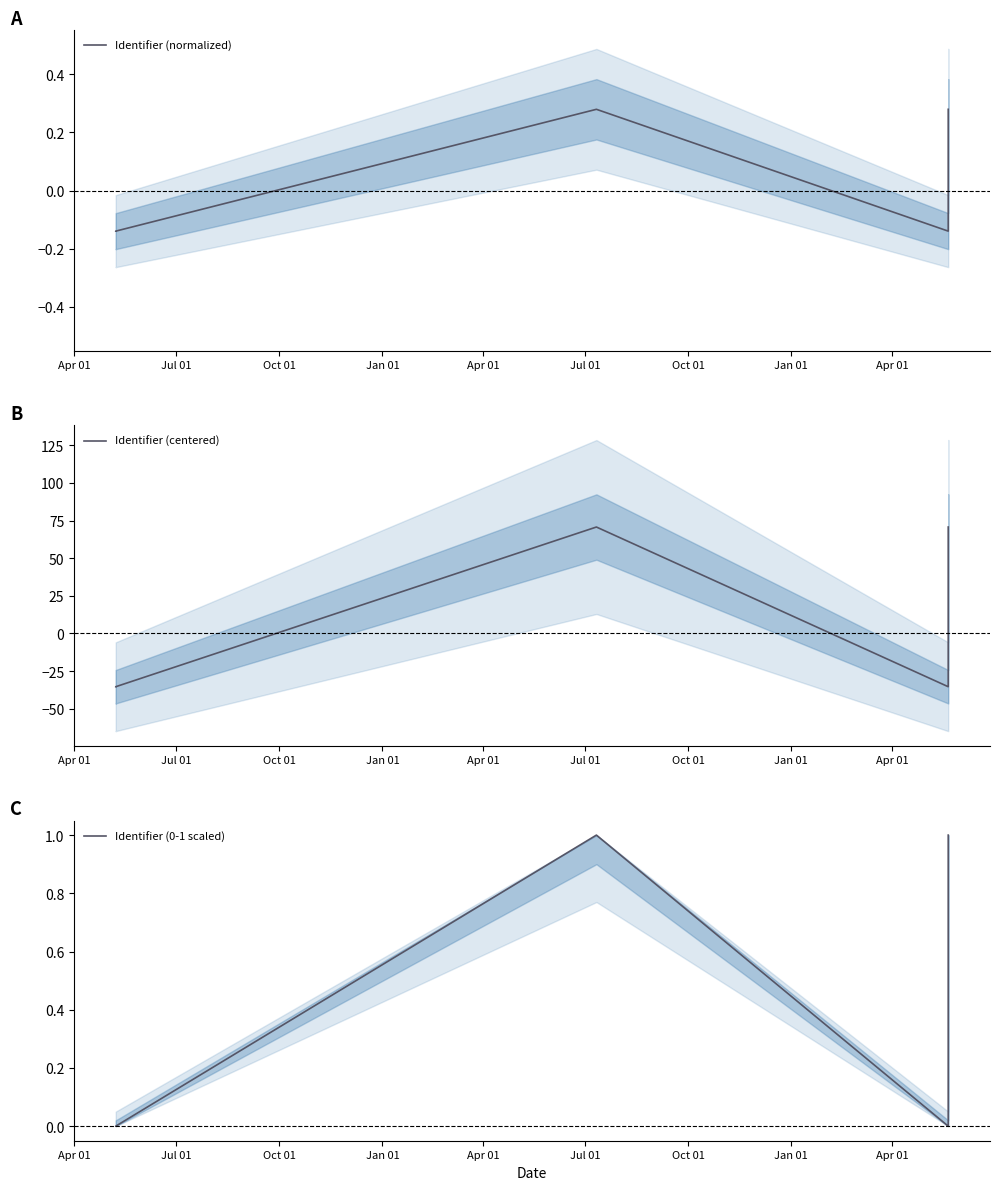

What is the maximum value shown in the chart?

70.7